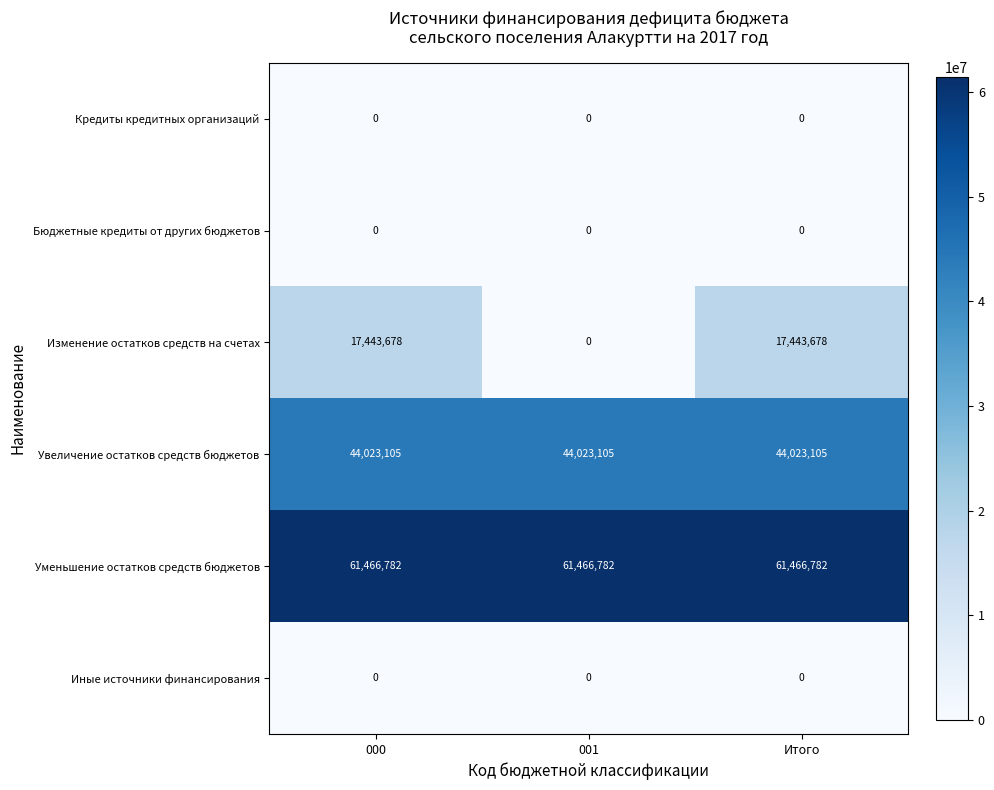

Is it true that Кредиты кредитных организаций equals 0 at Итого?

True